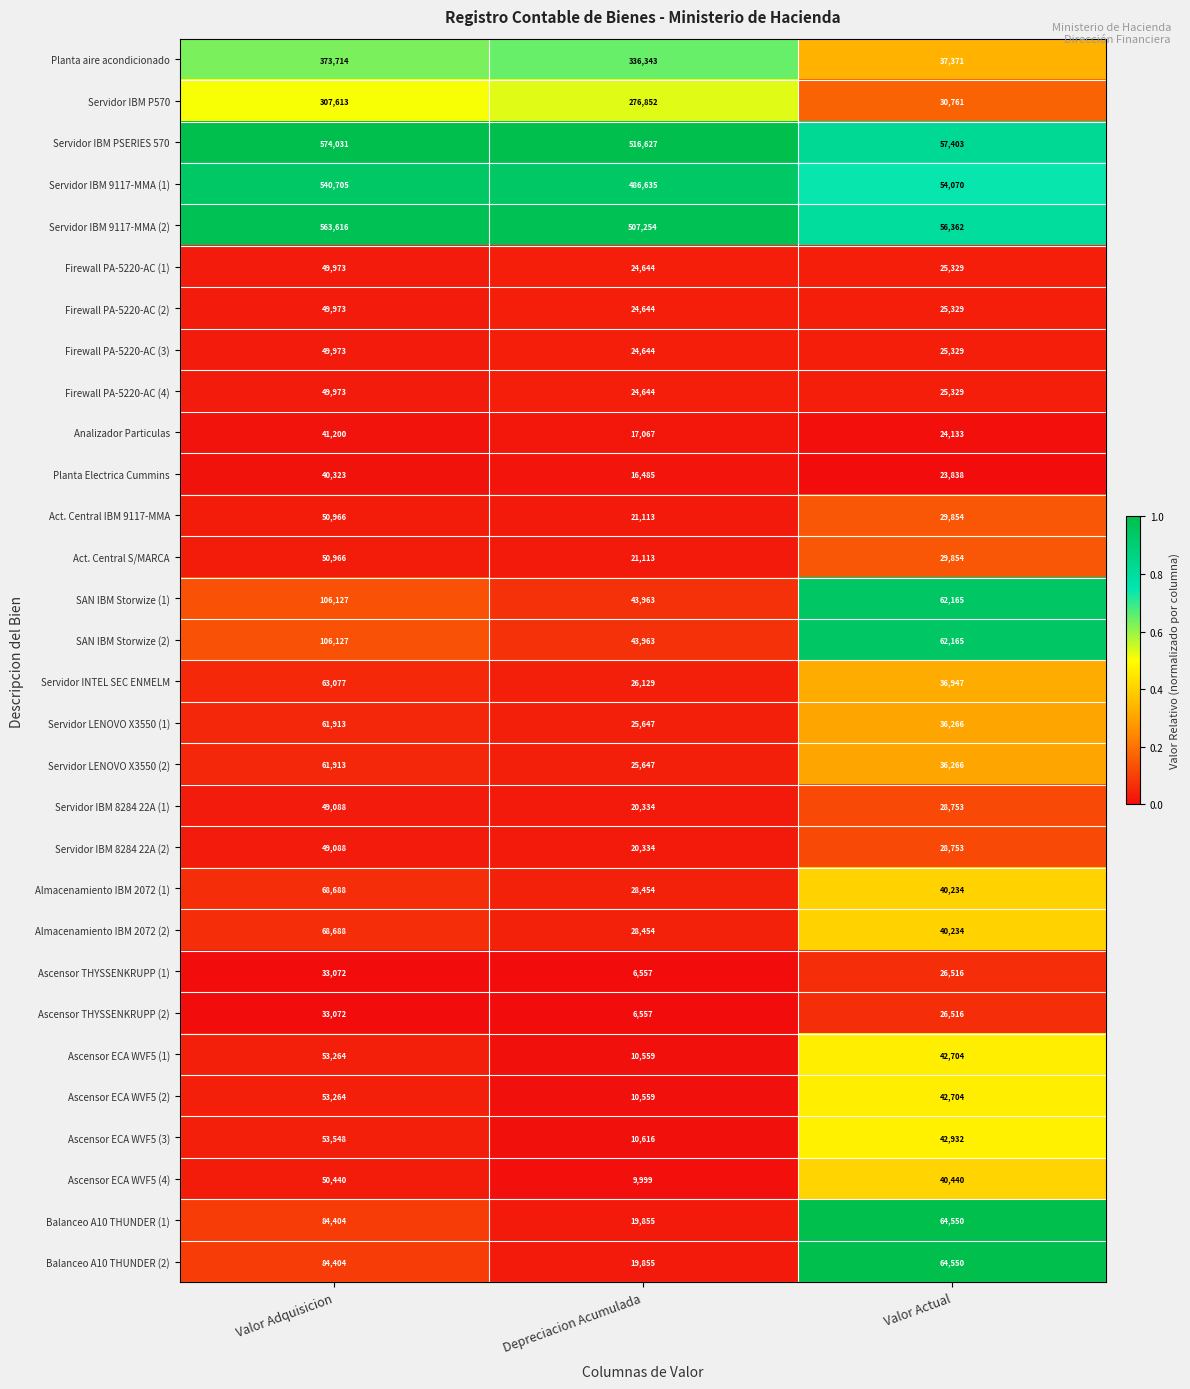

Is it true that Firewall PA-5220-AC (4) equals 65661 at Valor Adquisicion?

False